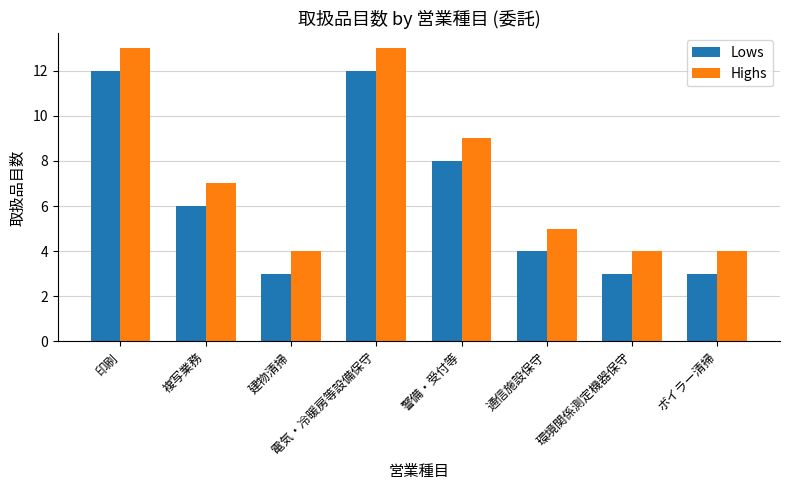

How many groups of bars are there?

8